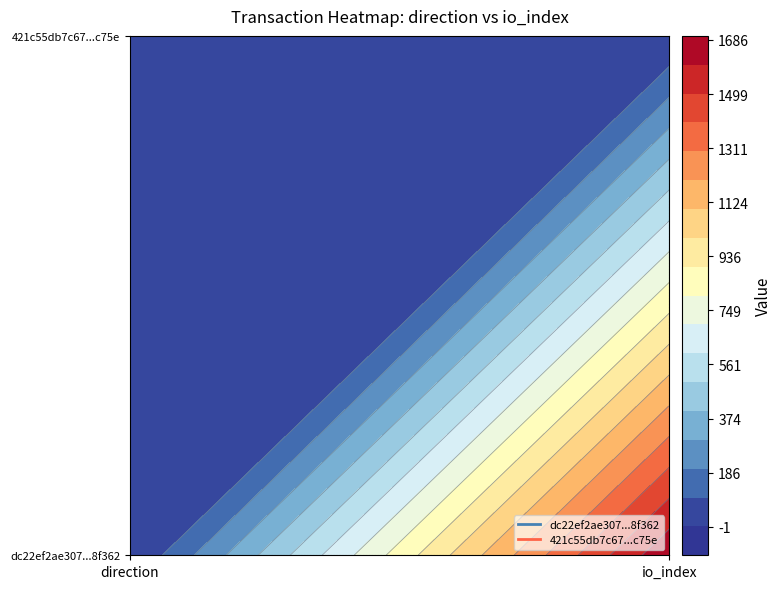

What is the difference between the dc22ef2ae307bb26d359c490fa1c0bb2b88f362 values at 1 and 0?

1687